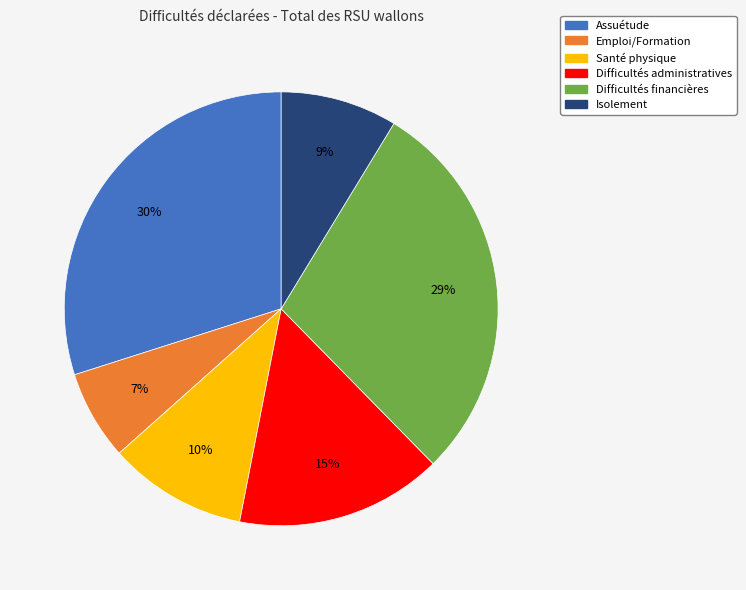

Which category has the smallest portion of the pie?

Emploi/Formation